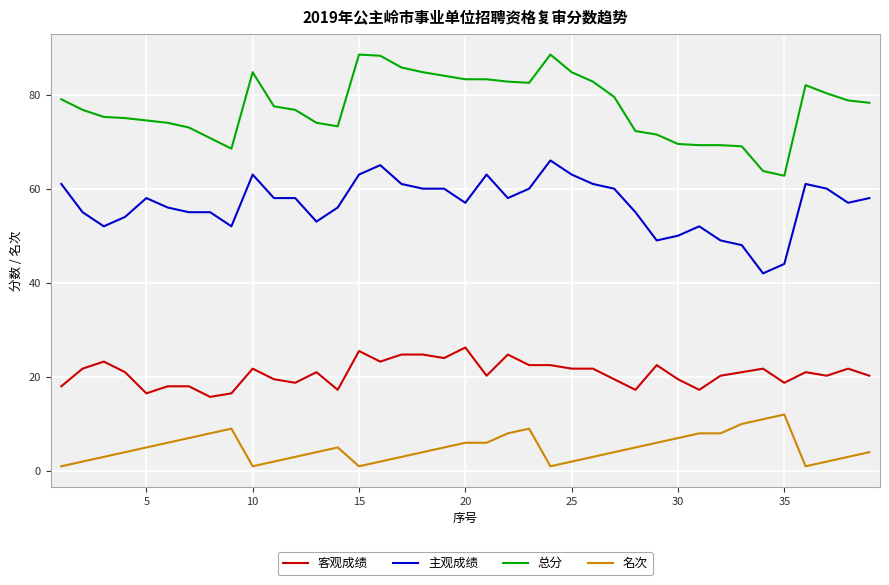

Is this an area chart (filled region under the line)?

No